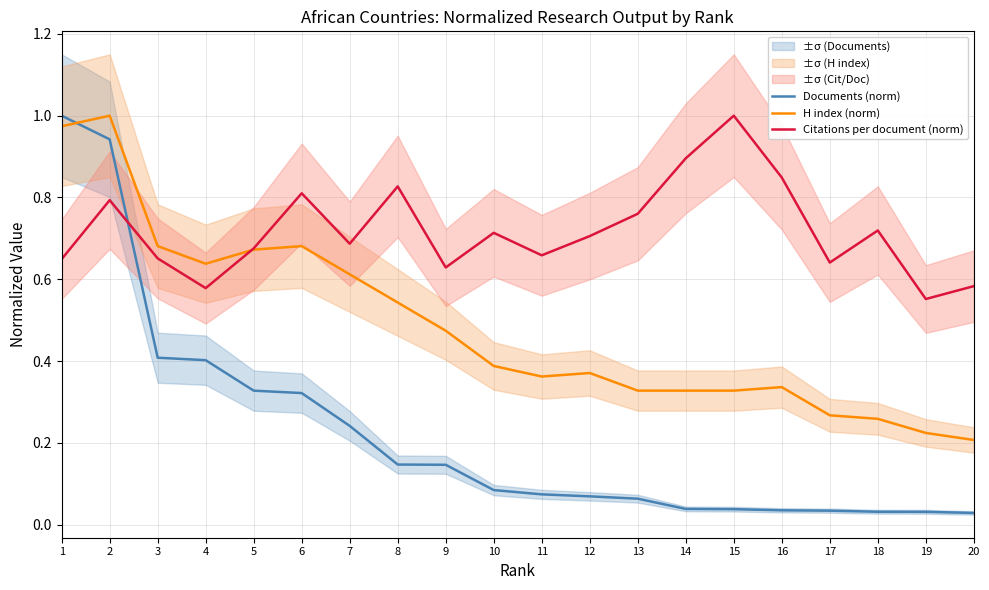

Is this an area chart (filled region under the line)?

No